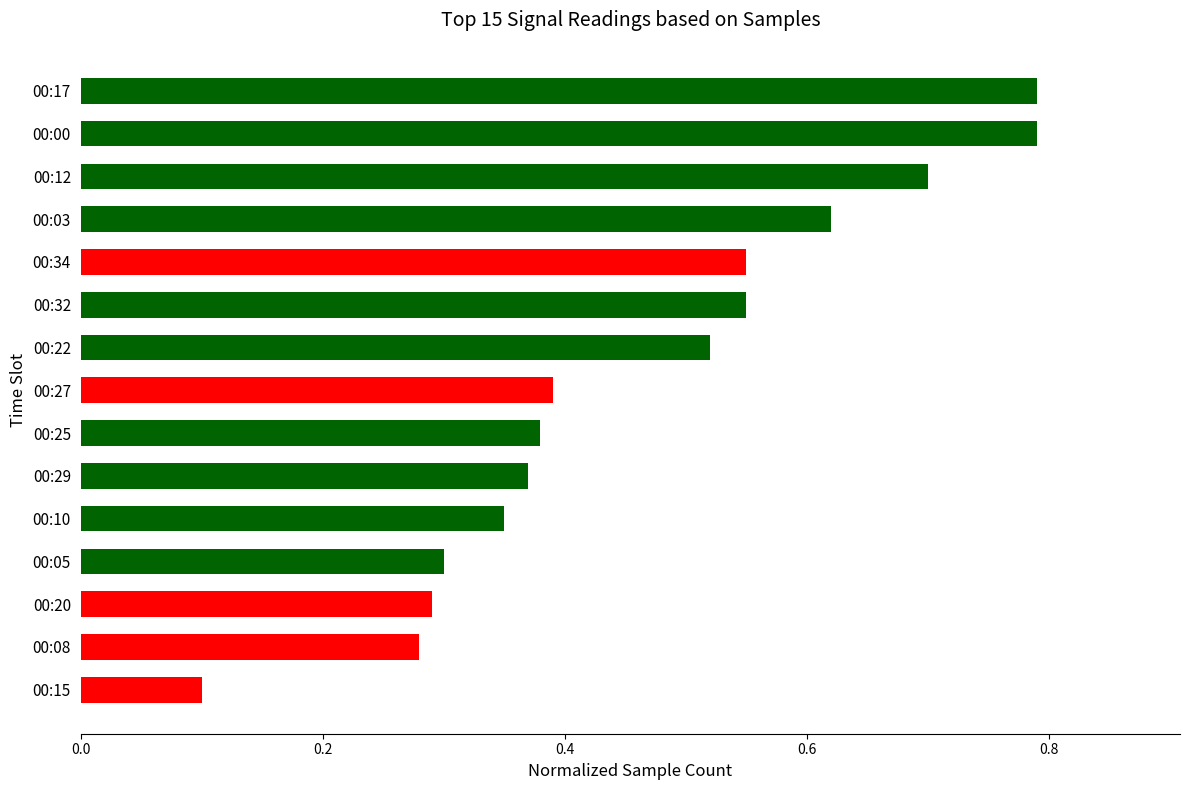

Which category has the lowest value across all series?

00:15